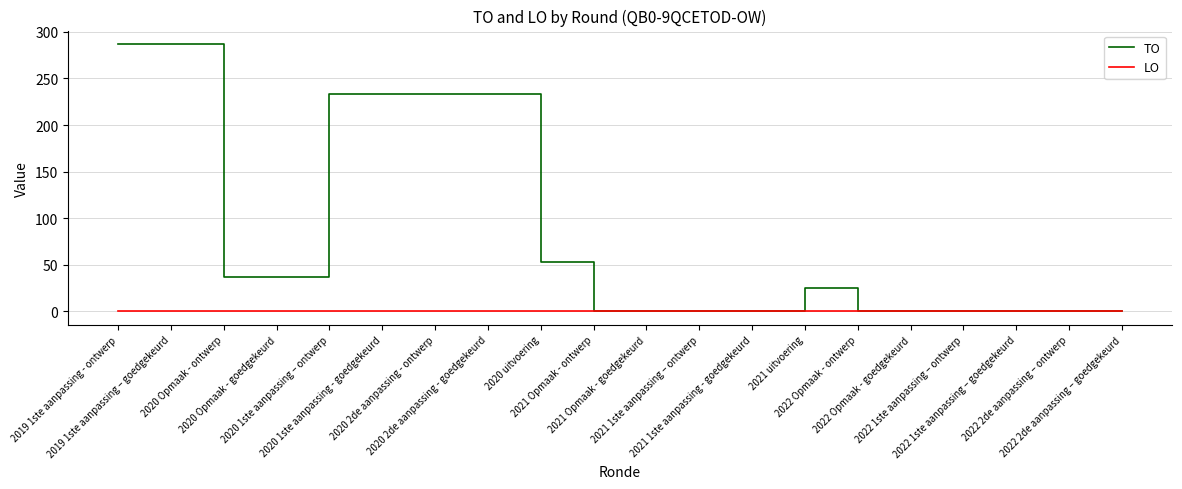

Reading left to right, transcribe all the data shown in this chart.

TO: 2019 1ste aanpassing - ontwerp=287	2019 1ste aanpassing – goedgekeurd=287	2020 Opmaak - ontwerp=37	2020 Opmaak - goedgekeurd=37	2020 1ste aanpassing – ontwerp=233	2020 1ste aanpassing - goedgekeurd=233	2020 2de aanpassing - ontwerp=233	2020 2de aanpassing - goedgekeurd=233	2020 uitvoering=53	2021 Opmaak - ontwerp=0	2021 Opmaak - goedgekeurd=0	2021 1ste aanpassing – ontwerp=0	2021 1ste aanpassing - goedgekeurd=0	2021 uitvoering=25	2022 Opmaak - ontwerp=0	2022 Opmaak - goedgekeurd=0	2022 1ste aanpassing – ontwerp=0	2022 1ste aanpassing – goedgekeurd=0	2022 2de aanpassing – ontwerp=0	2022 2de aanpassing – goedgekeurd=0
LO: 2019 1ste aanpassing - ontwerp=0	2019 1ste aanpassing – goedgekeurd=0	2020 Opmaak - ontwerp=0	2020 Opmaak - goedgekeurd=0	2020 1ste aanpassing – ontwerp=0	2020 1ste aanpassing - goedgekeurd=0	2020 2de aanpassing - ontwerp=0	2020 2de aanpassing - goedgekeurd=0	2020 uitvoering=0	2021 Opmaak - ontwerp=0	2021 Opmaak - goedgekeurd=0	2021 1ste aanpassing – ontwerp=0	2021 1ste aanpassing - goedgekeurd=0	2021 uitvoering=0	2022 Opmaak - ontwerp=0	2022 Opmaak - goedgekeurd=0	2022 1ste aanpassing – ontwerp=0	2022 1ste aanpassing – goedgekeurd=0	2022 2de aanpassing – ontwerp=0	2022 2de aanpassing – goedgekeurd=0